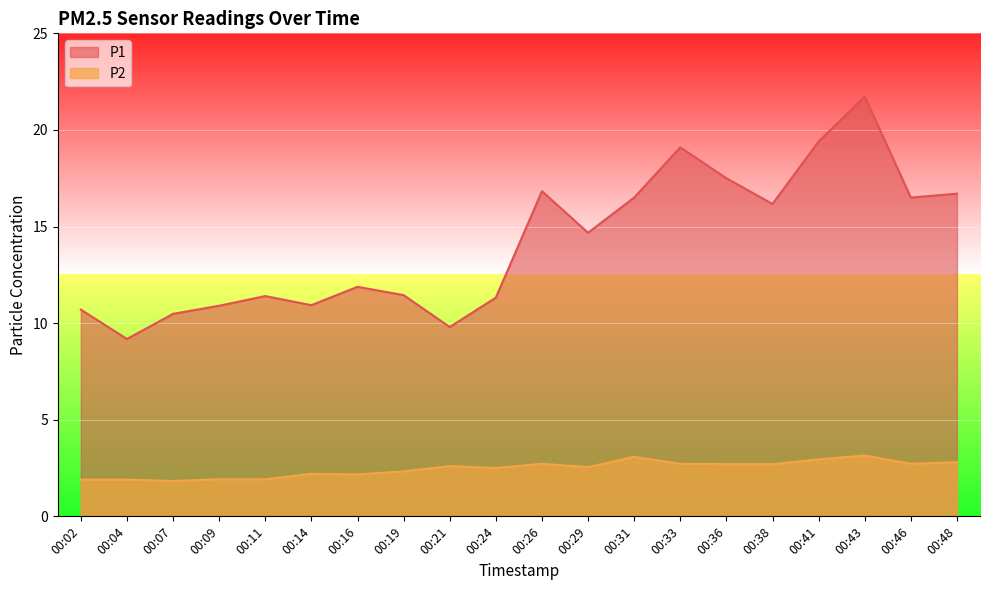

What is the smallest value displayed?

1.8